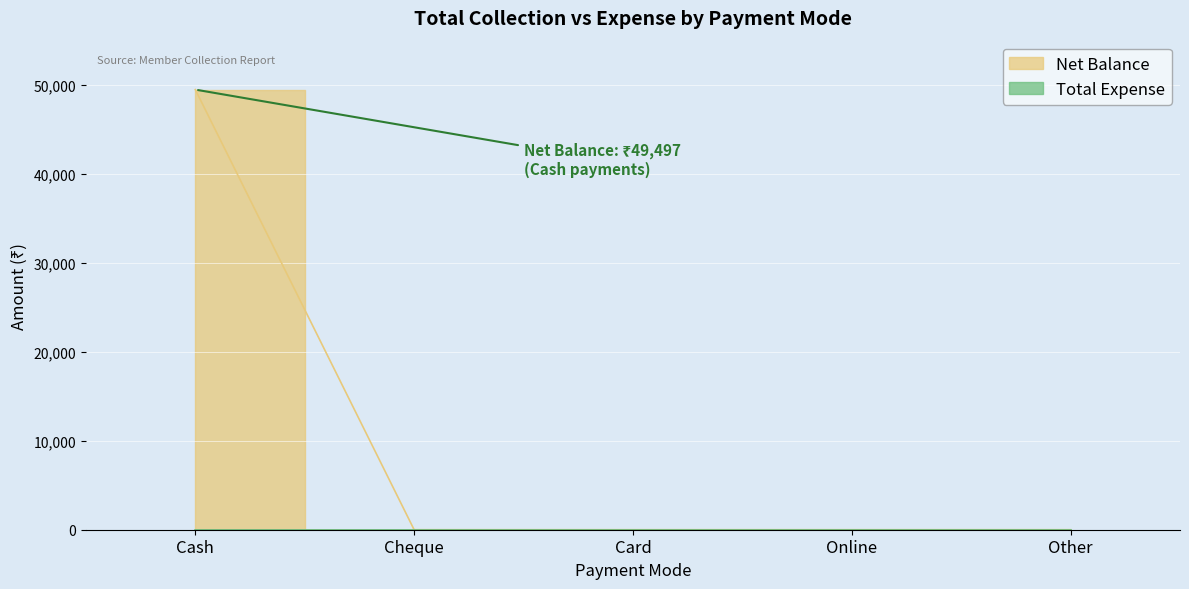

True or false: the data shows 0 at Other.

True